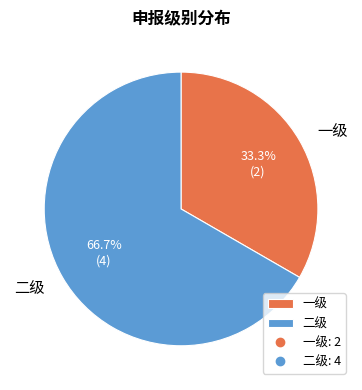

Does 二级 account for over 50% of the chart?

Yes